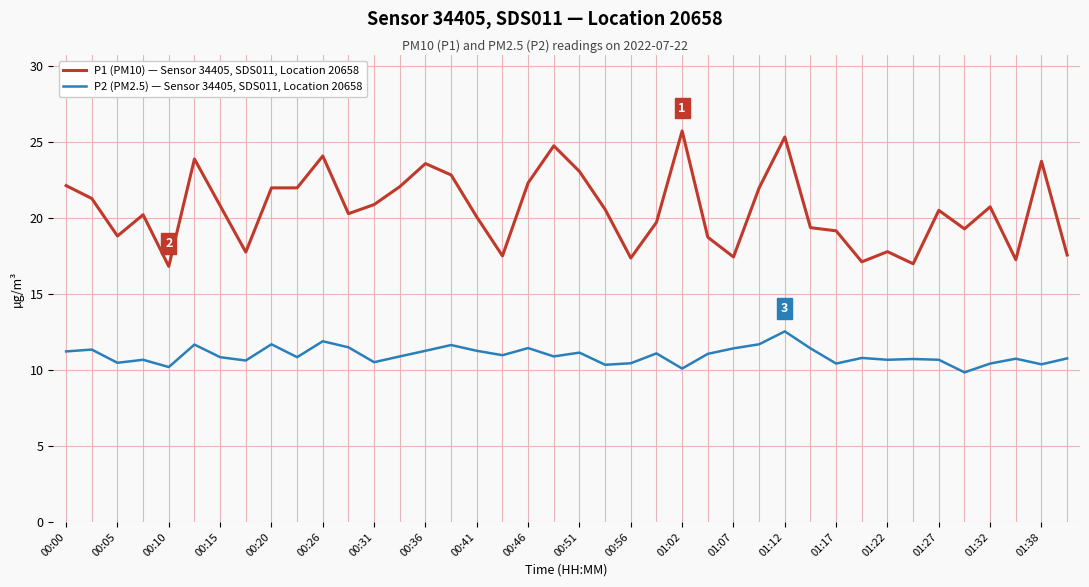

What is the difference between the maximum and minimum values in the P2 (PM2.5) — Sensor 34405, SDS011, Location 20658 series?

2.7